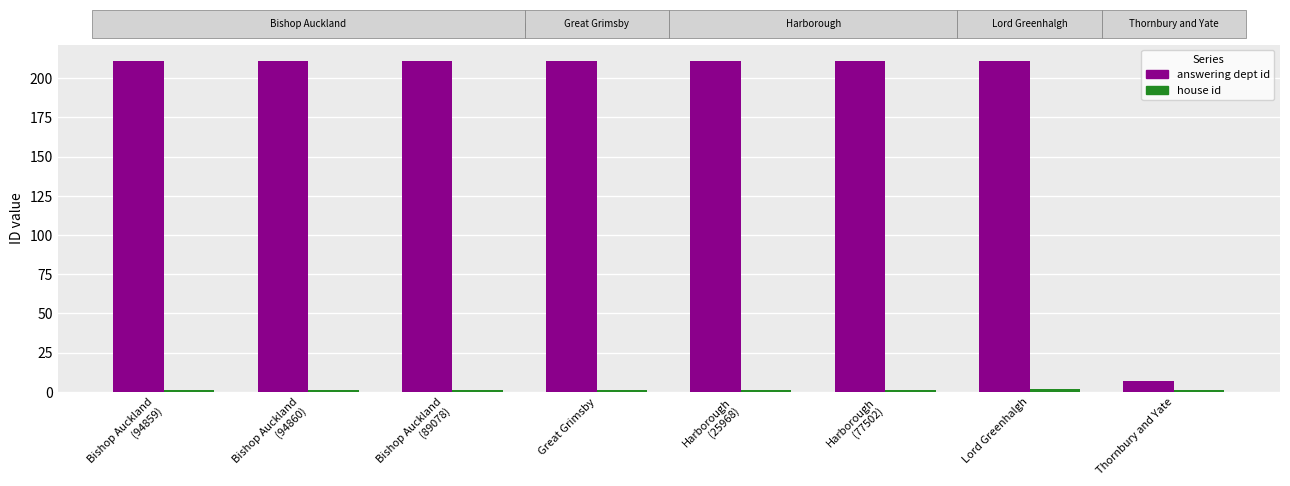

Which series has the widest spread of values?

answering dept id